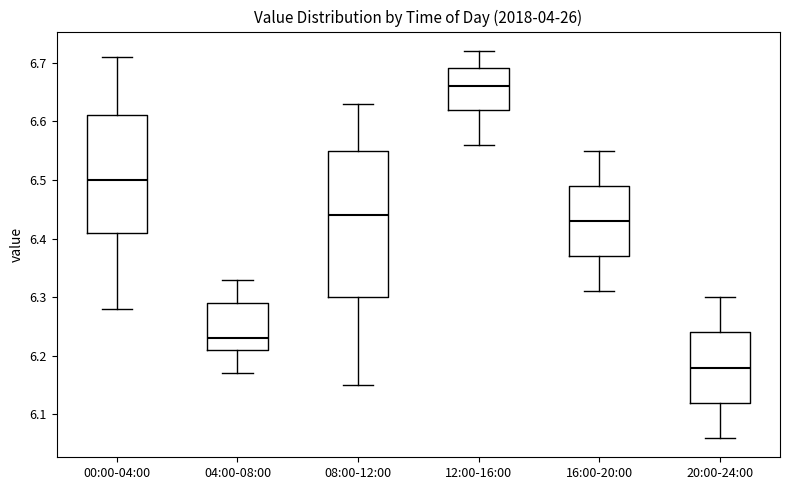

Which box's median line is the lowest?

20:00-24:00